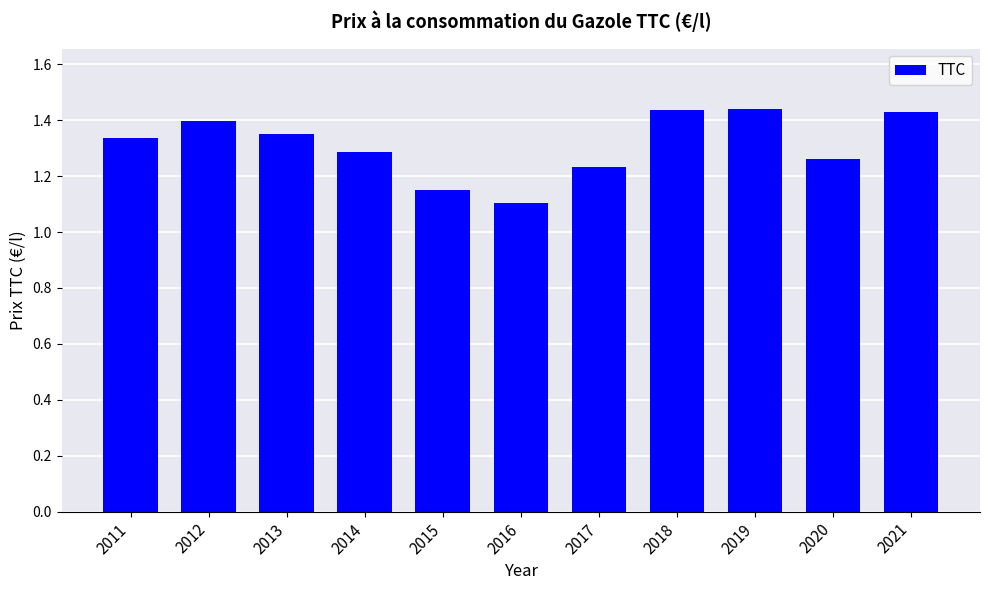

Count the values in the range 1 to 2.

11